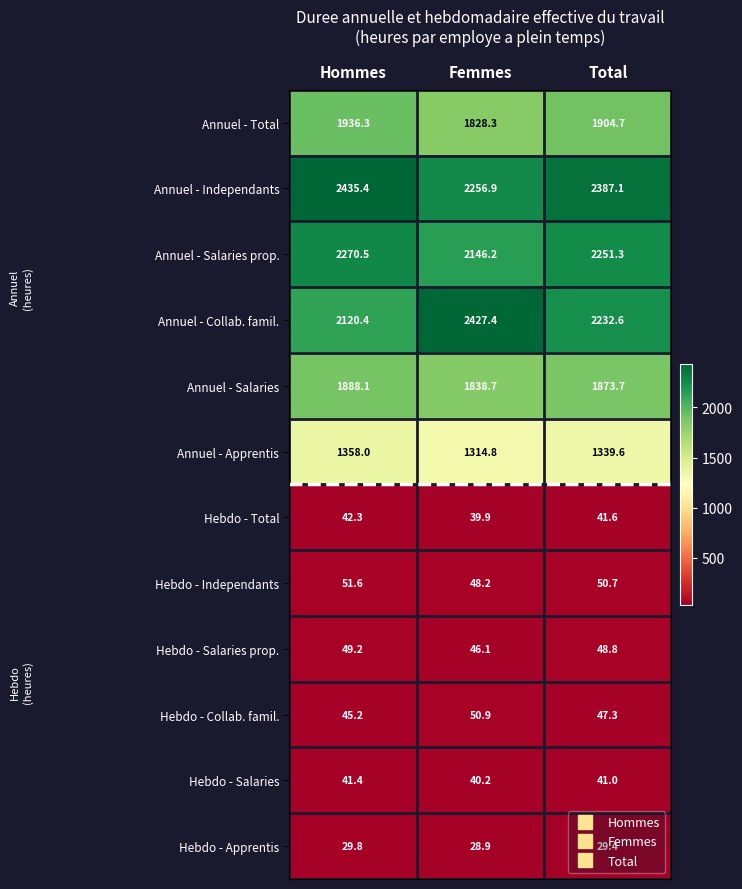

What is the minimum value for Hebdo - Total?

39.9